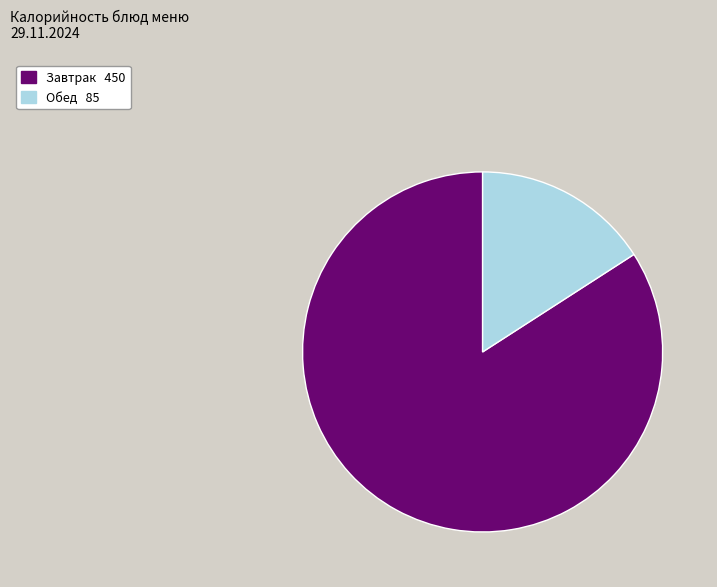

Is there any slice that represents more than half of the pie?

Yes